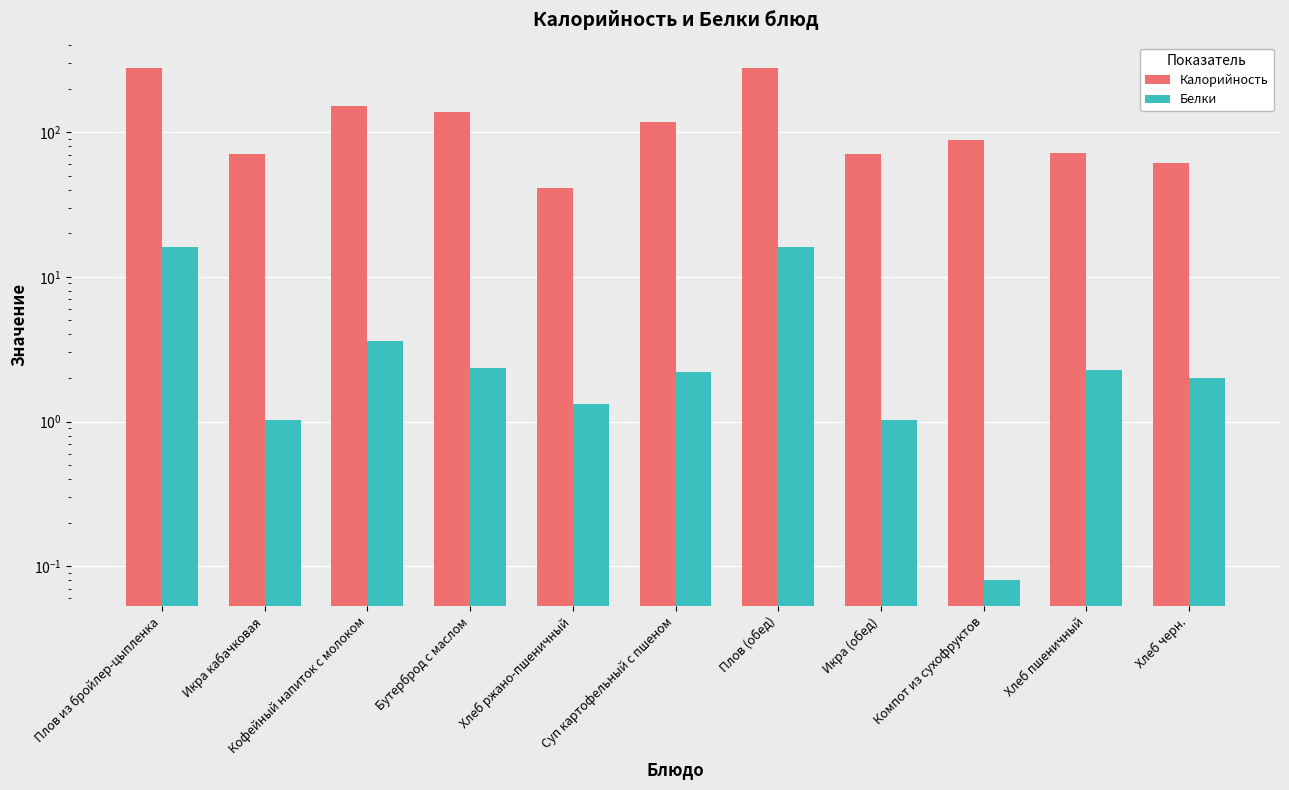

Reading left to right, list all the values displayed in this chart.

Калорийность: Плов из бройлер-цыпленка=276.0	Икра кабачковая=70.1	Кофейный напиток с молоком=151.8	Бутерброд с маслом=137.0	Хлеб ржано-пшеничный=40.8	Суп картофельный с пшеном=116.6	Плов (обед)=276.0	Икра (обед)=70.1	Компот из сухофруктов=87.6	Хлеб пшеничный=71.2	Хлеб черн.=61.2
Белки: Плов из бройлер-цыпленка=16.1	Икра кабачковая=1.0	Кофейный напиток с молоком=3.6	Бутерброд с маслом=2.4	Хлеб ржано-пшеничный=1.3	Суп картофельный с пшеном=2.2	Плов (обед)=16.1	Икра (обед)=1.0	Компот из сухофруктов=0.1	Хлеб пшеничный=2.3	Хлеб черн.=2.0